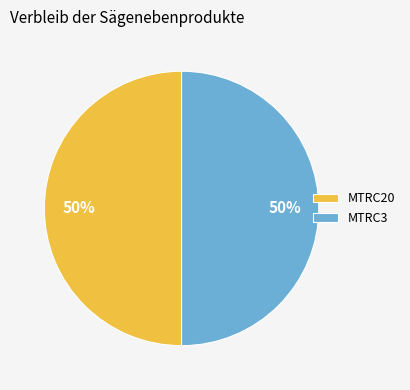

What is the ratio of the value at MTRC3 to the value at MTRC20?

1.0